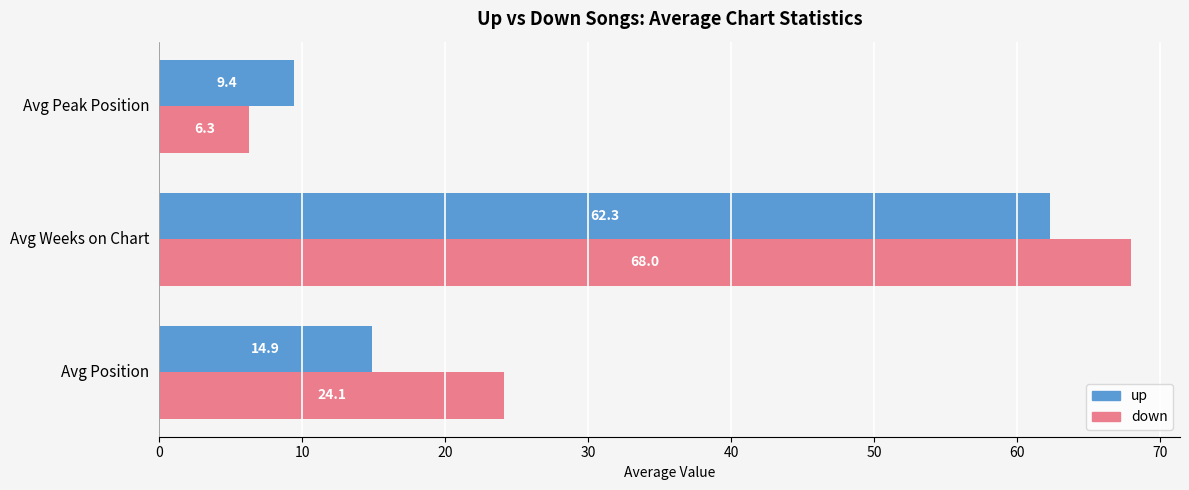

The value of up at Avg Position is 14.9. True or false?

True